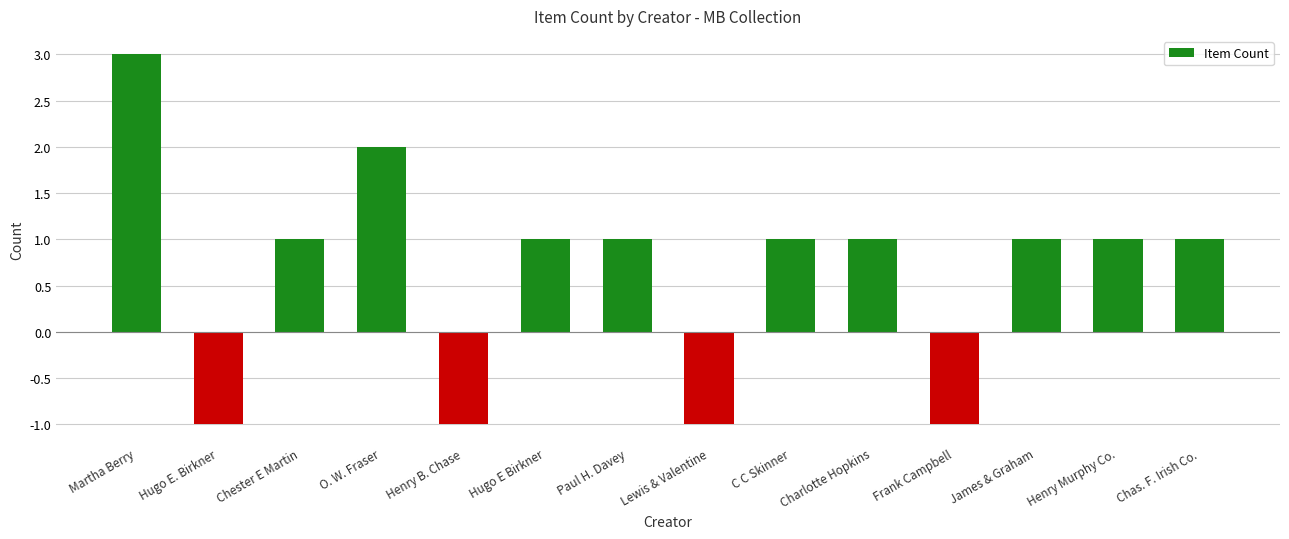

At which category does the chart reach its peak across all series?

Martha Berry